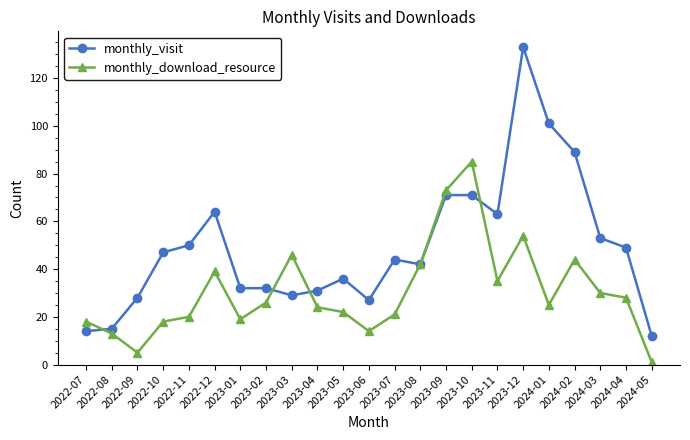

What is the difference between the monthly_download_resource values at 2023-03 and 2023-11?

11